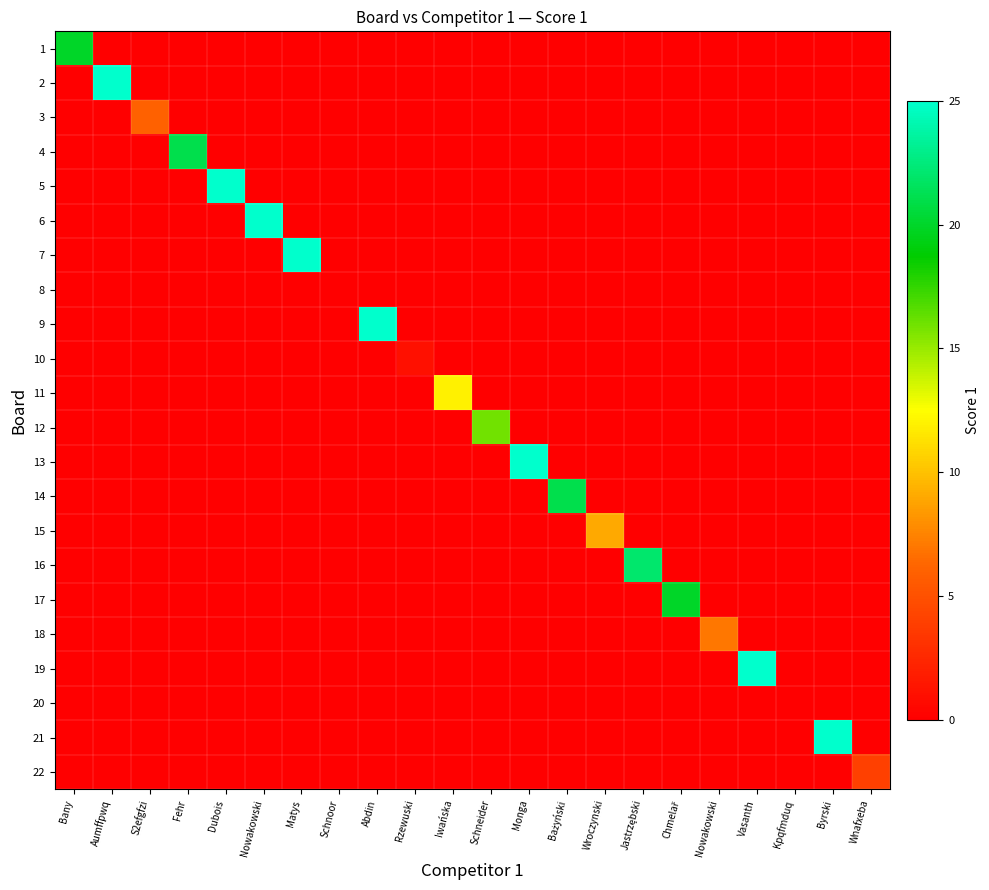

Between Aumffpwq and Bany, which is larger?

Bany